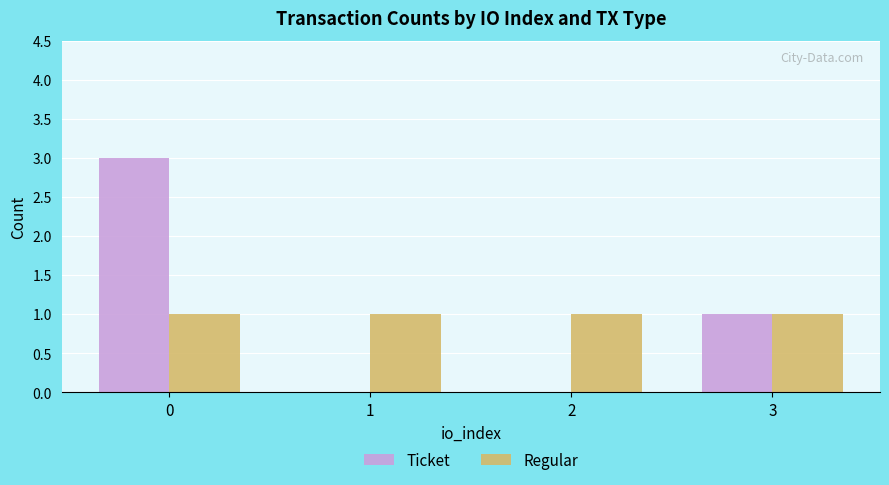

Is the value of Ticket at 0 greater than the value of Regular at 1?

Yes